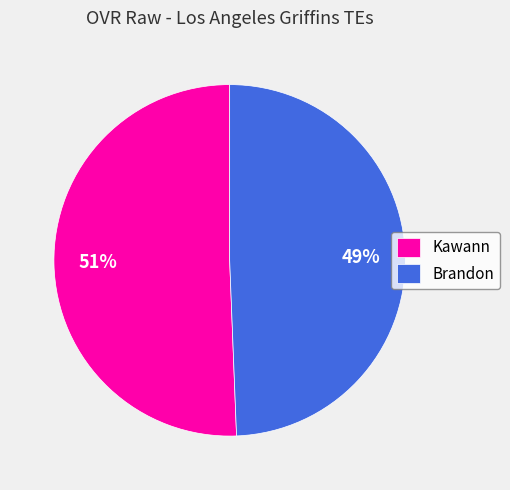

Which has a higher value, Brandon or Kawann?

Kawann